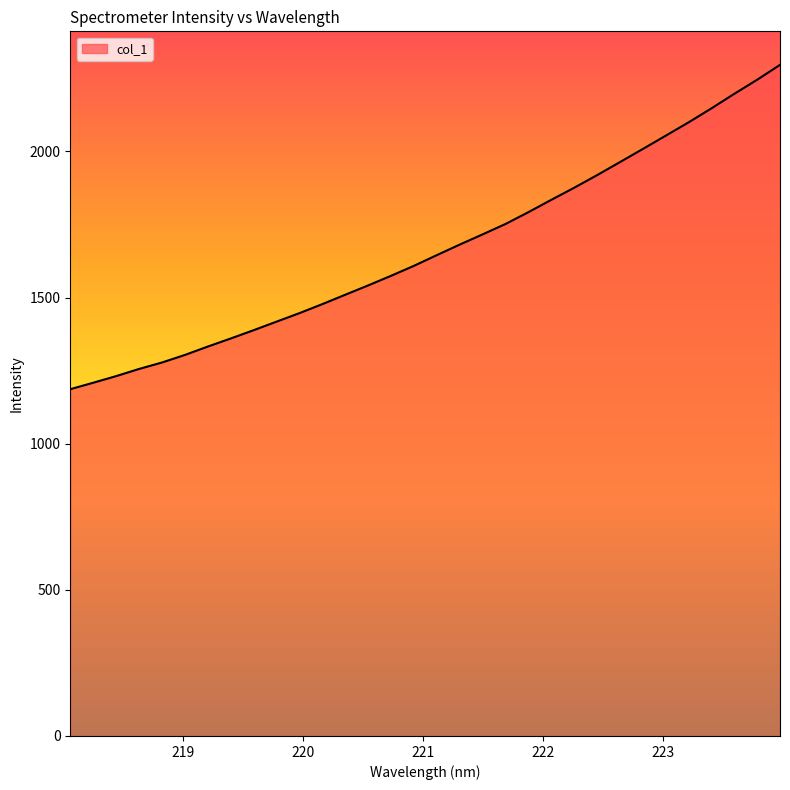

What is the greatest value displayed?

2295.9